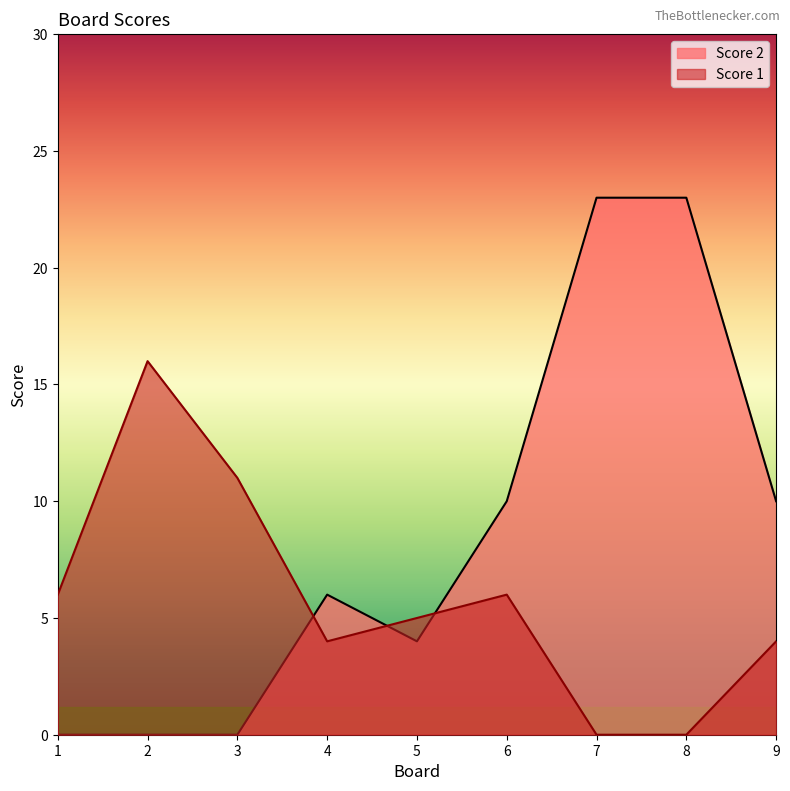

Rank the series at 4 from lowest to highest value.

Score 1, Score 2